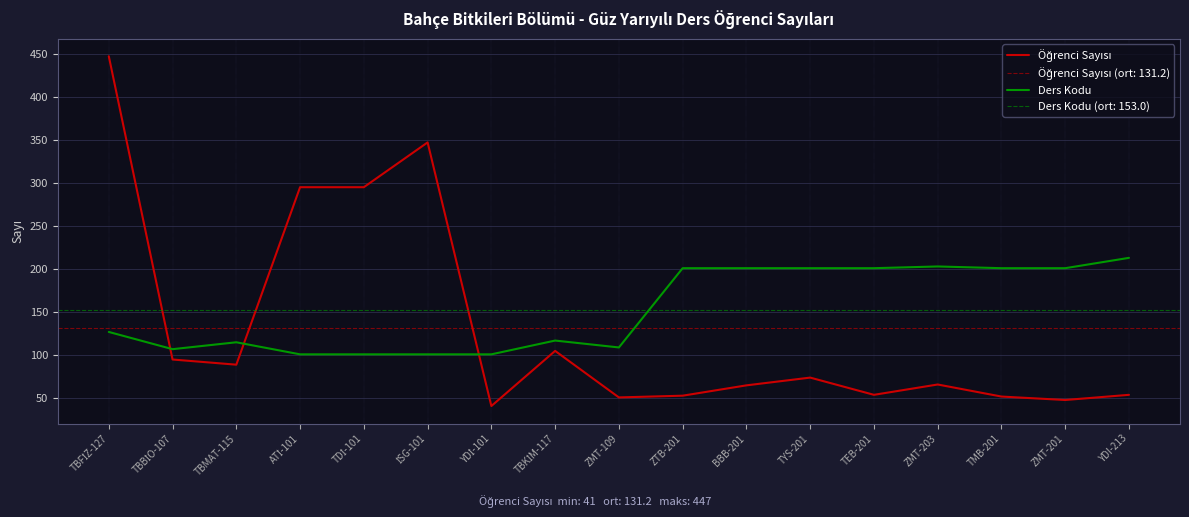

Reading left to right, list all the values displayed in this chart.

Öğrenci Sayısı: TBFİZ-127=447	TBBİO-107=95	TBMAT-115=89	ATİ-101=295	TDİ-101=295	İSG-101=347	YDİ-101=41	TBKİM-117=105	ZMT-109=51	ZTB-201=53	BBB-201=65	TYS-201=74	TEB-201=54	ZMT-203=66	TMB-201=52	ZMT-201=48	YDI-213=54
Ders Kodu: TBFİZ-127=127	TBBİO-107=107	TBMAT-115=115	ATİ-101=101	TDİ-101=101	İSG-101=101	YDİ-101=101	TBKİM-117=117	ZMT-109=109	ZTB-201=201	BBB-201=201	TYS-201=201	TEB-201=201	ZMT-203=203	TMB-201=201	ZMT-201=201	YDI-213=213